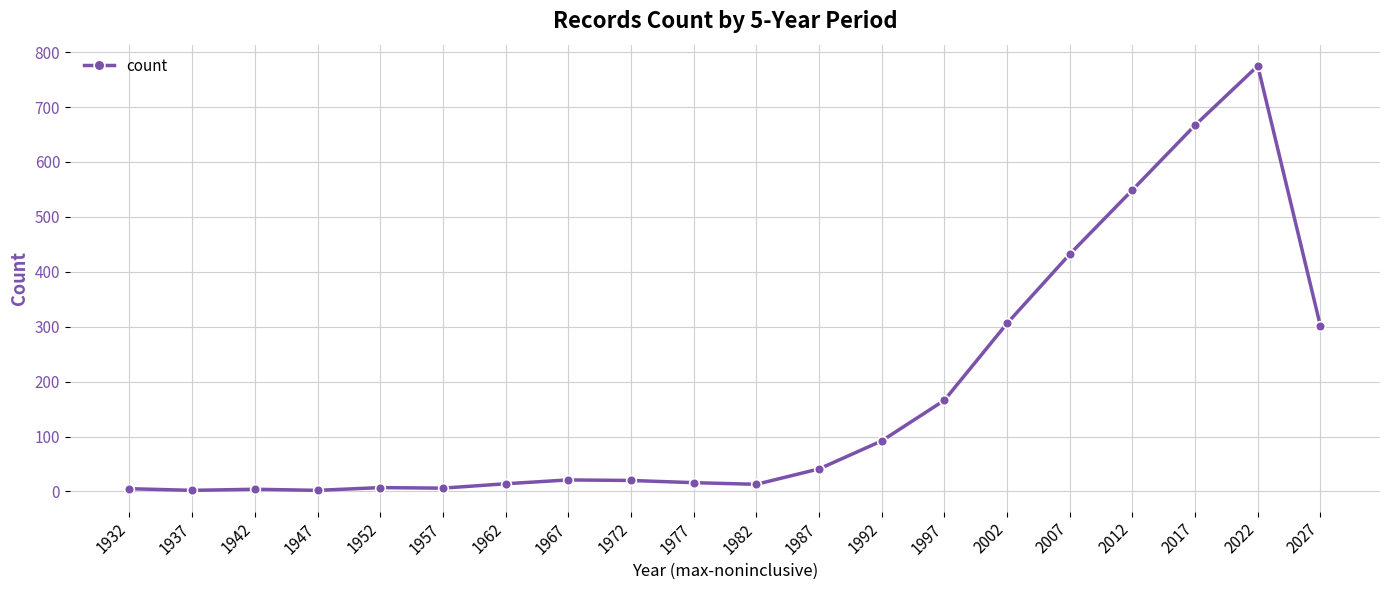

What is the sum of all values?

3439